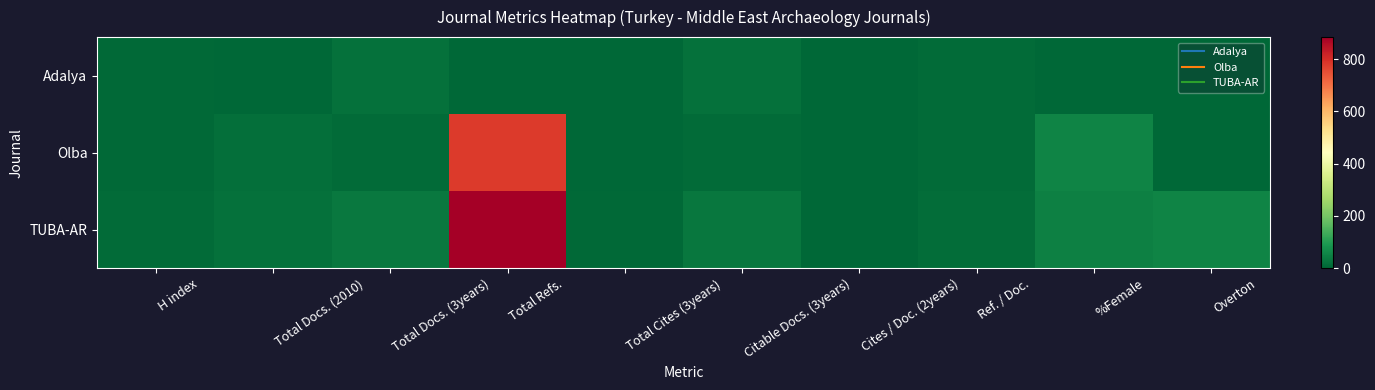

At Total Docs. (3years), list the series in order from largest to smallest.

TUBA-AR, Adalya, Olba